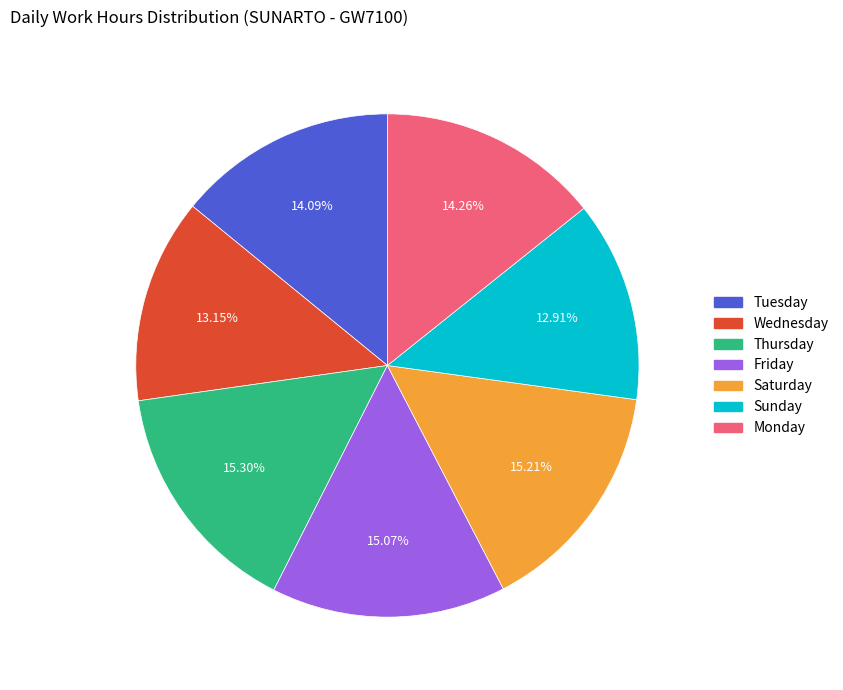

Does any single category account for the majority?

No